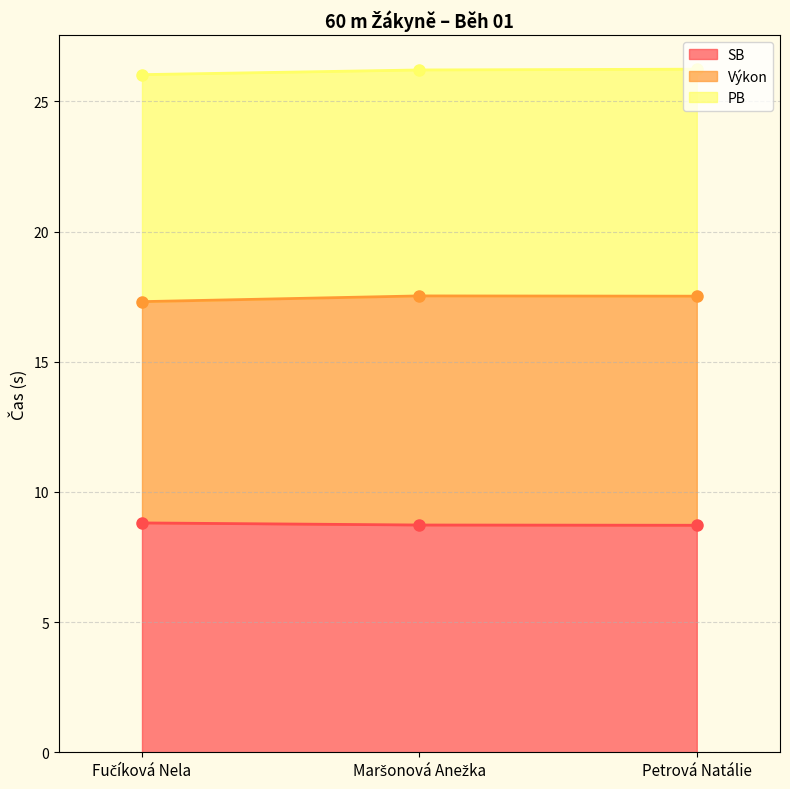

Does the chart have visible grid lines?

Yes